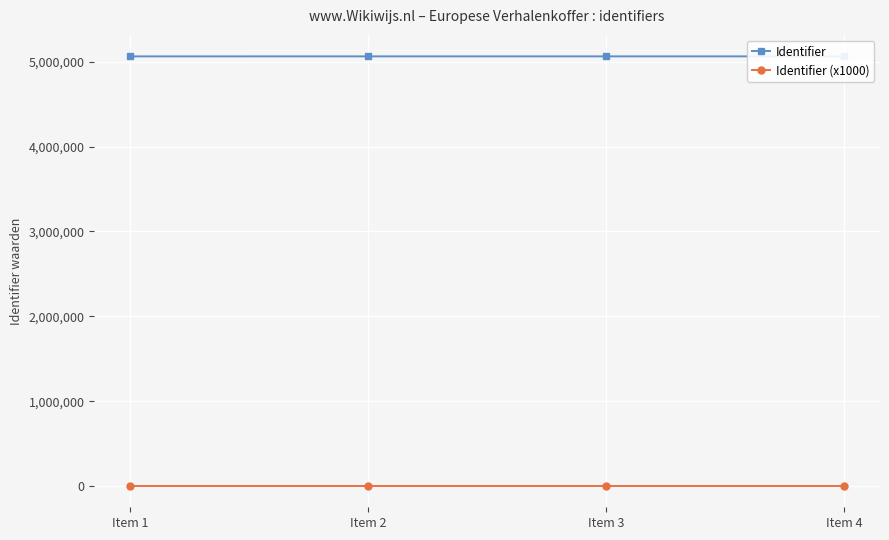

True or false: Identifier (x1000) and Identifier intersect in this chart.

False